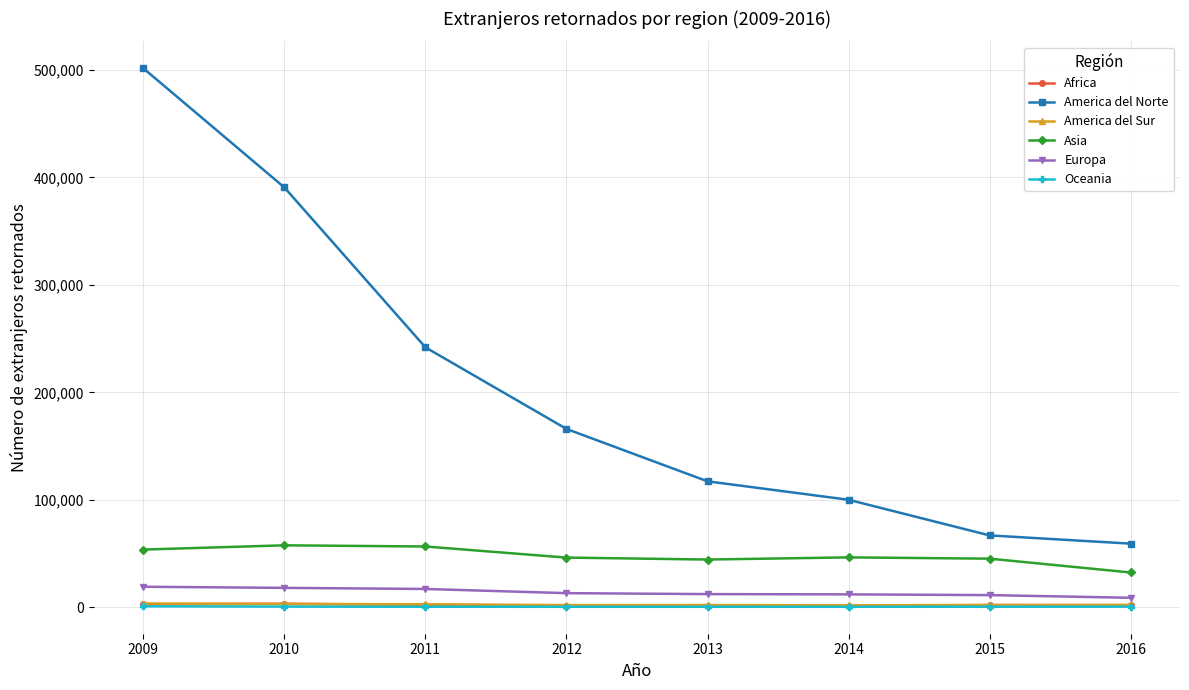

How many data points does each series have?

8